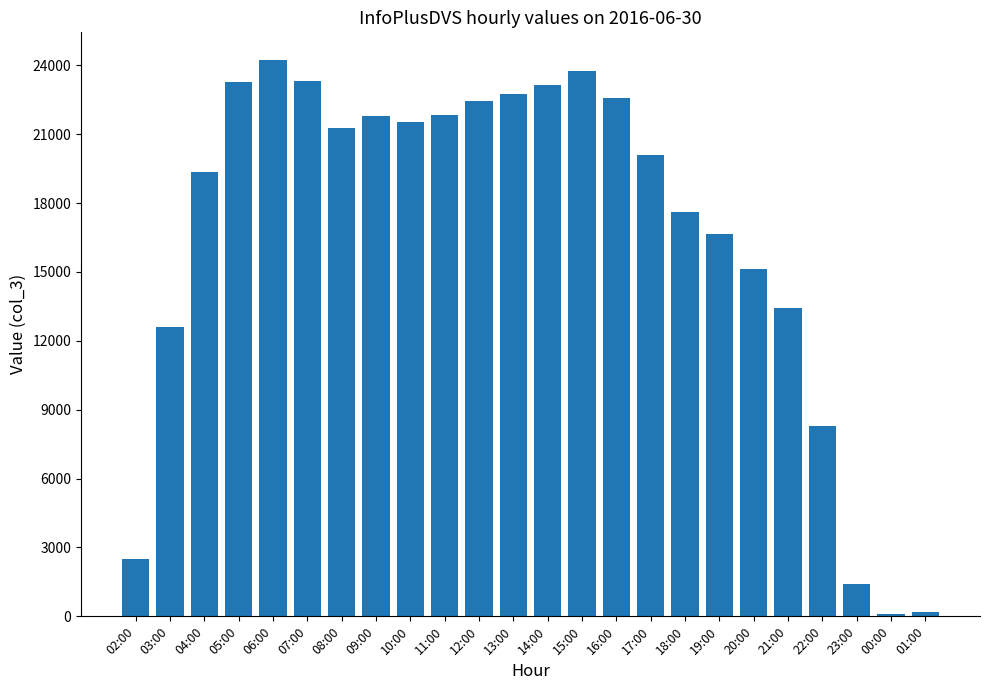

What is the sum of all values?

399243